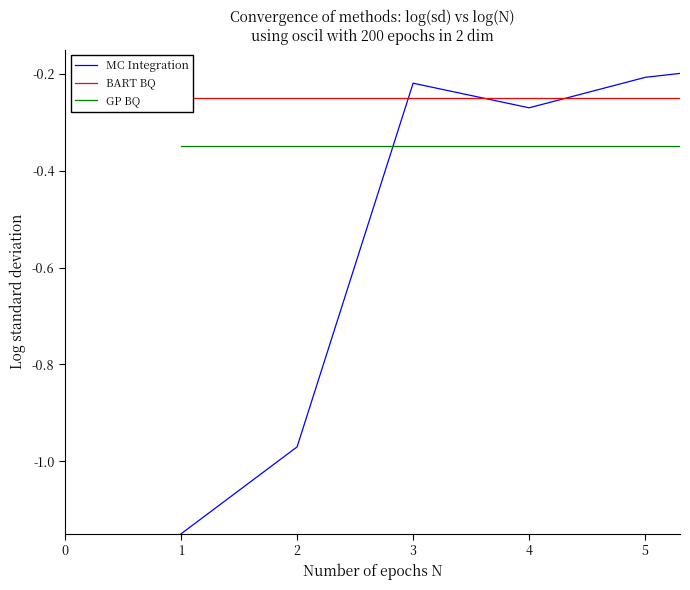

True or false: GP BQ and BART BQ intersect in this chart.

False